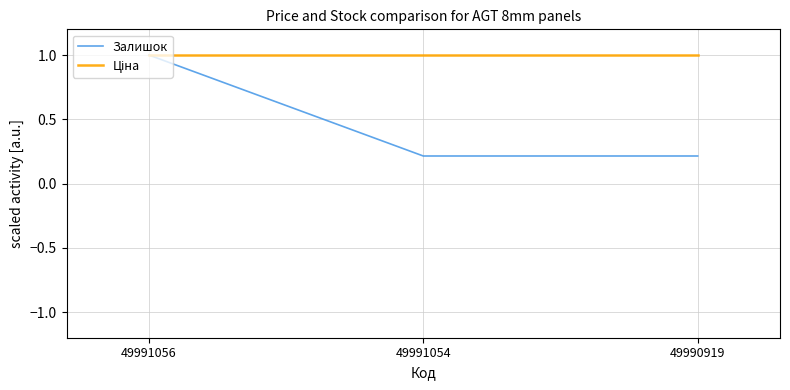

True or false: Залишок has a value of 1.0 at 49991056.

True